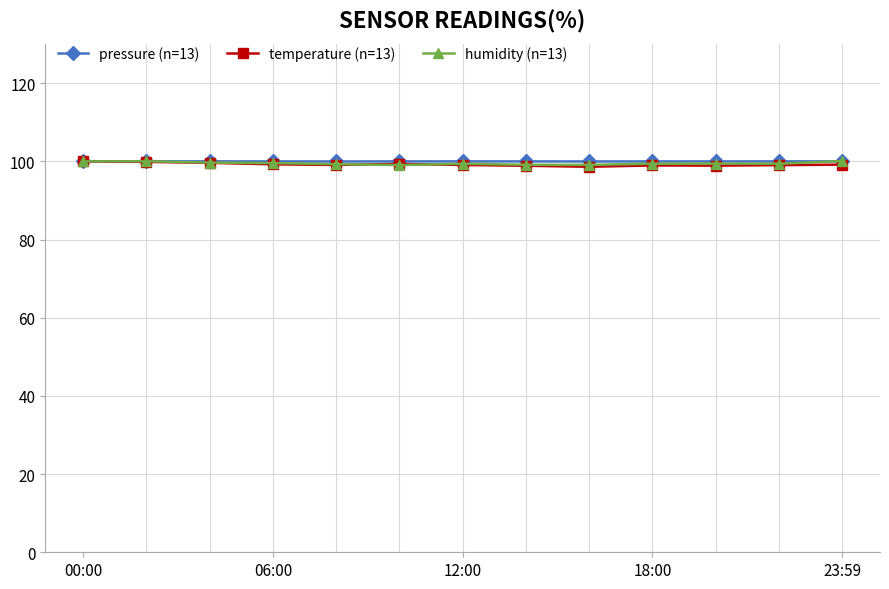

After their last crossing, which series has the higher values: pressure (n=13) or humidity (n=13)?

humidity (n=13)